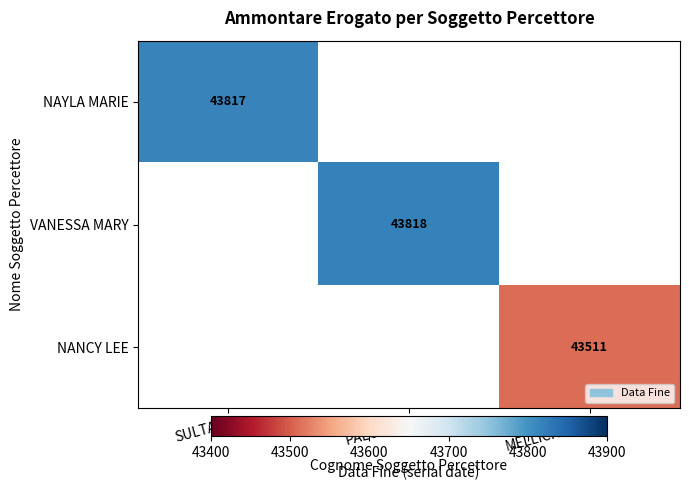

Which has a higher value, SULTAN or PALOMBA?

PALOMBA